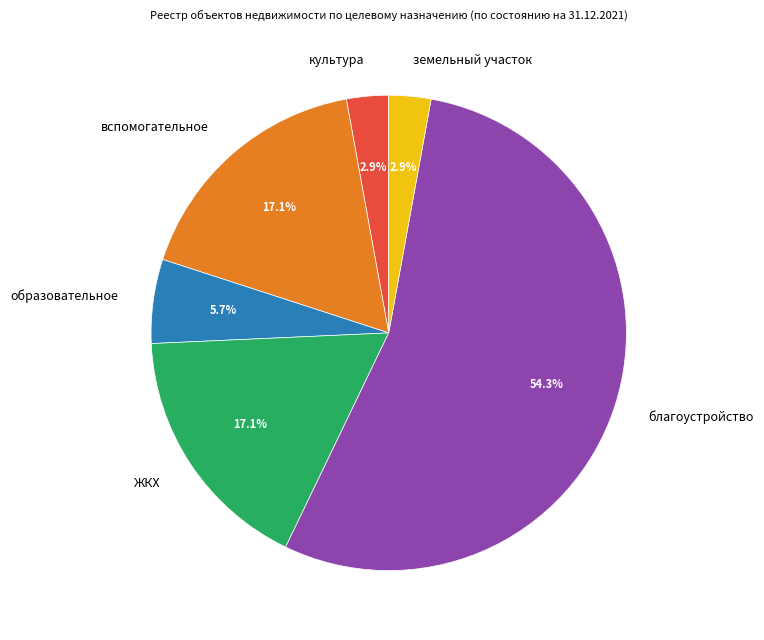

What portion of the pie excludes благоустройство?

45.7%